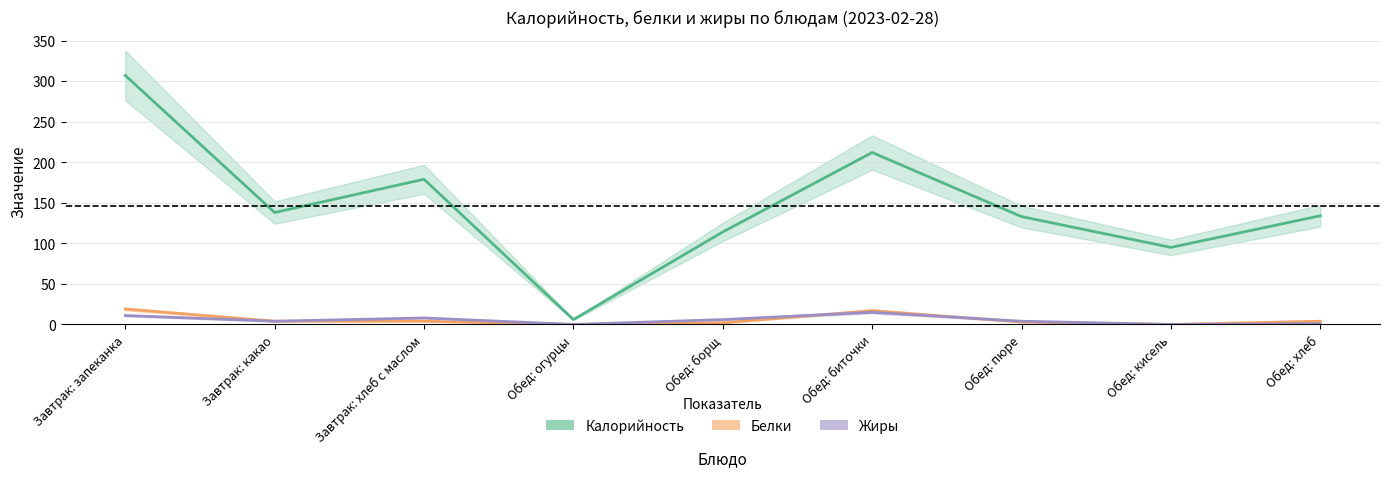

How many values in the Калорийность series exceed 134?

4